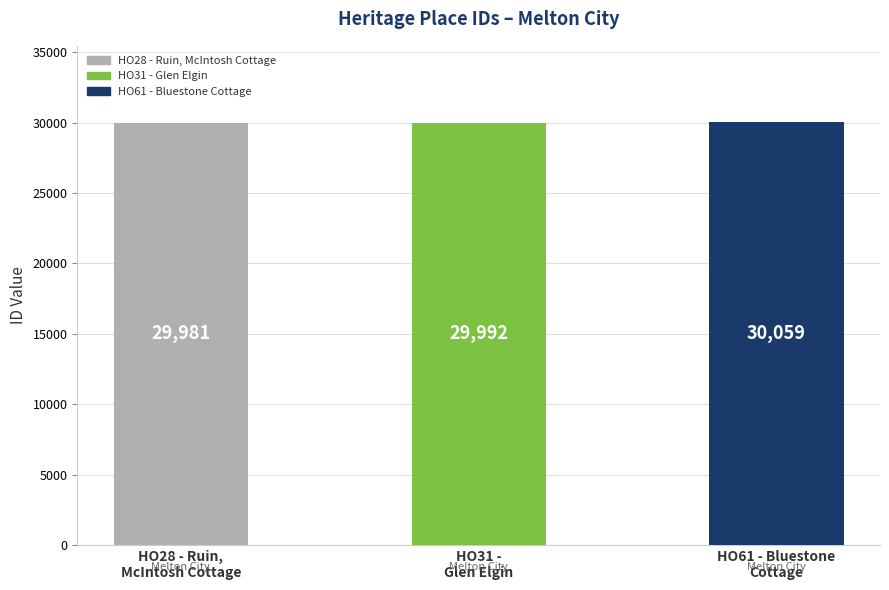

Reading right to left, what are all the values shown in this chart?

30059	29992	29981